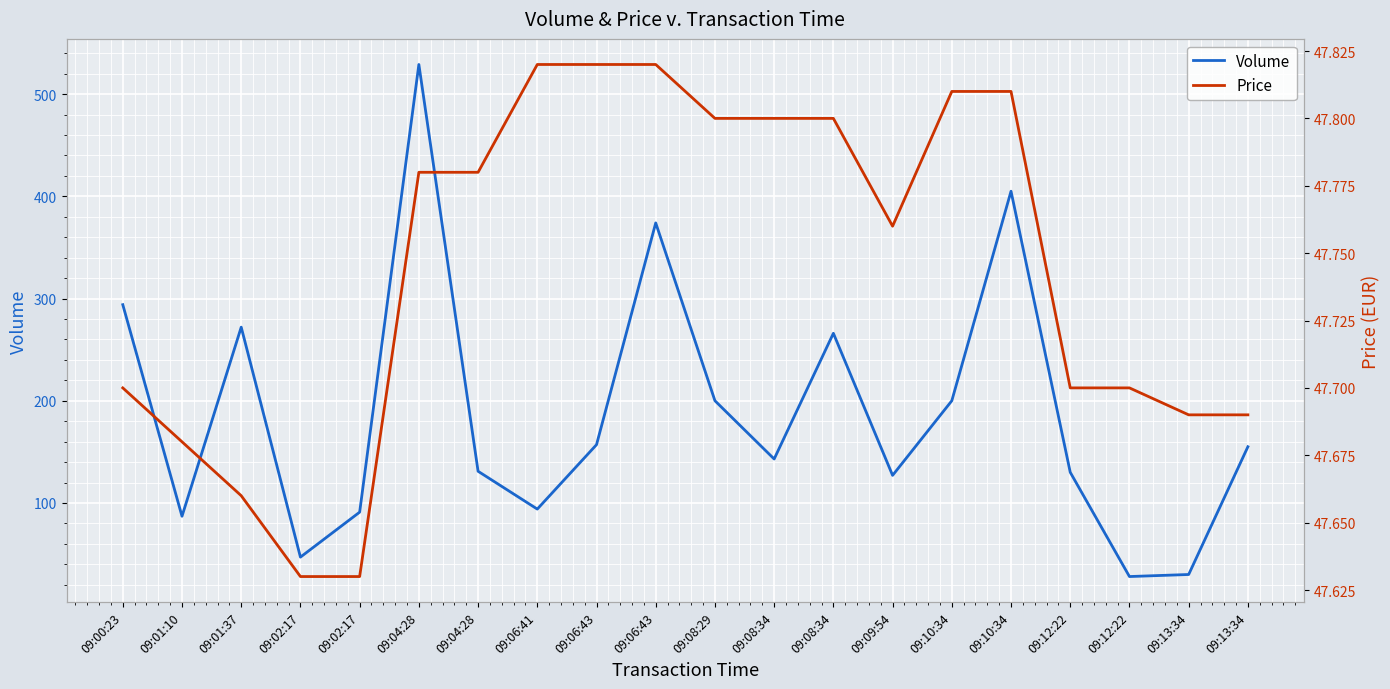

Reading left to right, transcribe all the data shown in this chart.

Volume: 294.0	87.0	272.0	47.0	91.0	529.0	131.0	94.0	157.0	374.0	200.0	143.0	266.0	127.0	200.0	405.0	130.0	28.0	30.0	155.0
Price: 47.7	47.7	47.7	47.6	47.6	47.8	47.8	47.8	47.8	47.8	47.8	47.8	47.8	47.8	47.8	47.8	47.7	47.7	47.7	47.7